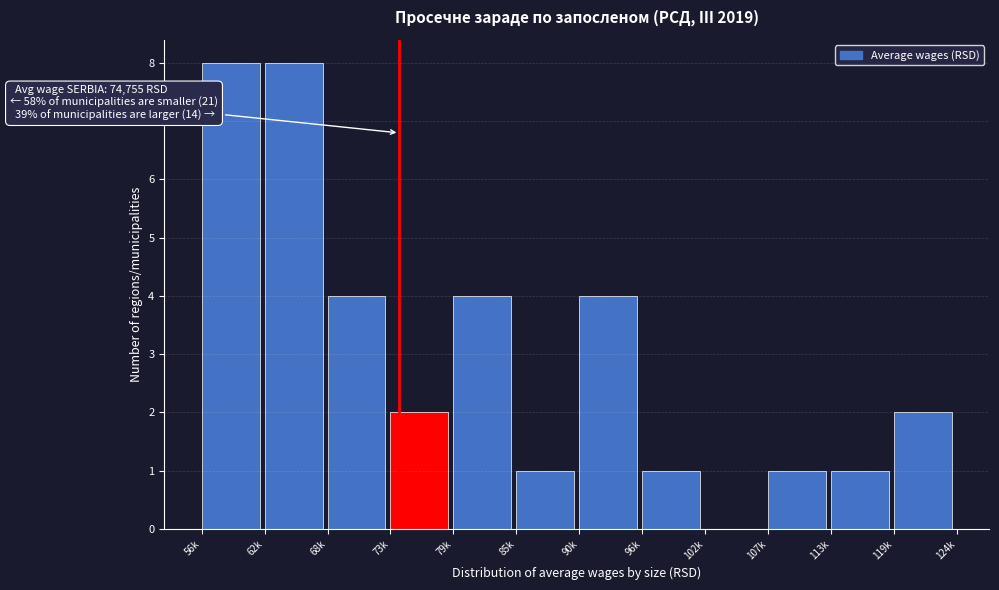

Reading left to right, extract all data points from this chart.

56k=8	62k=8	68k=4	73k=2	79k=4	85k=1	90k=4	96k=1	102k=0	107k=1	113k=1	119k=2